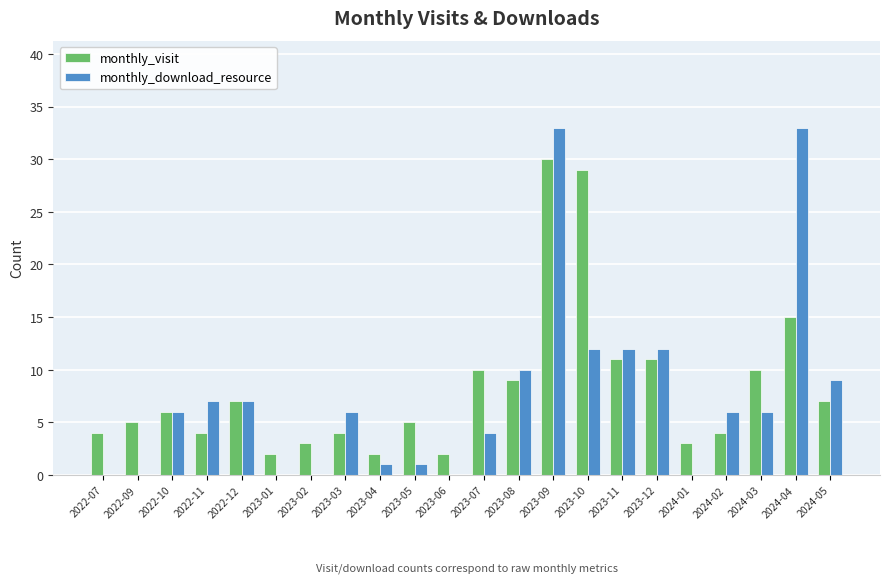

Is it true that monthly_visit equals 6 at 2022-10?

True